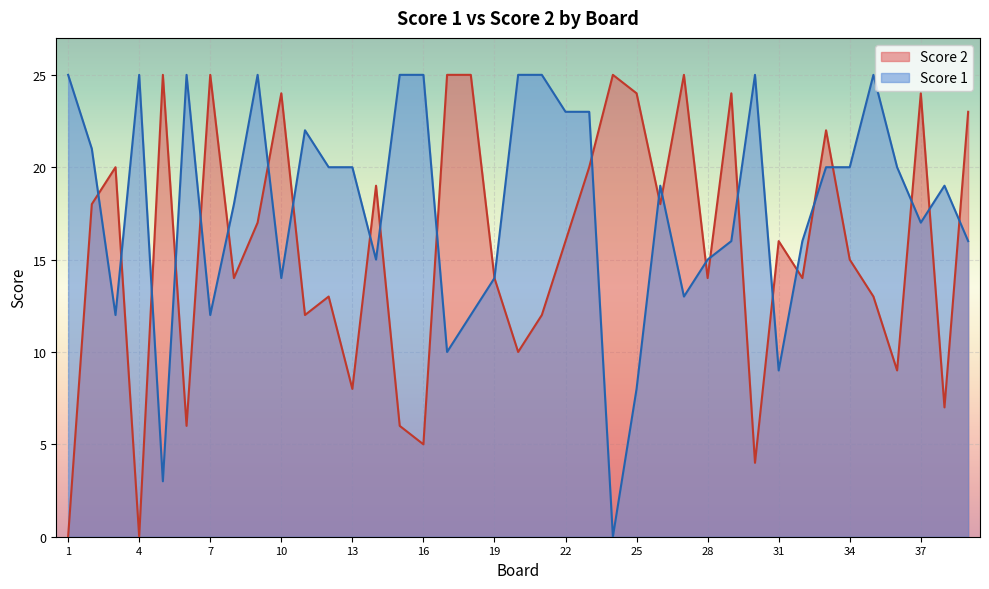

Reading right to left, transcribe all the data shown in this chart.

Score 1: 16	19	17	20	25	20	20	16	9	25	16	15	13	19	8	0	23	23	25	25	14	12	10	25	25	15	20	20	22	14	25	18	12	25	3	25	12	21	25
Score 2: 23	7	24	9	13	15	22	14	16	4	24	14	25	18	24	25	20	16	12	10	14	25	25	5	6	19	8	13	12	24	17	14	25	6	25	0	20	18	0